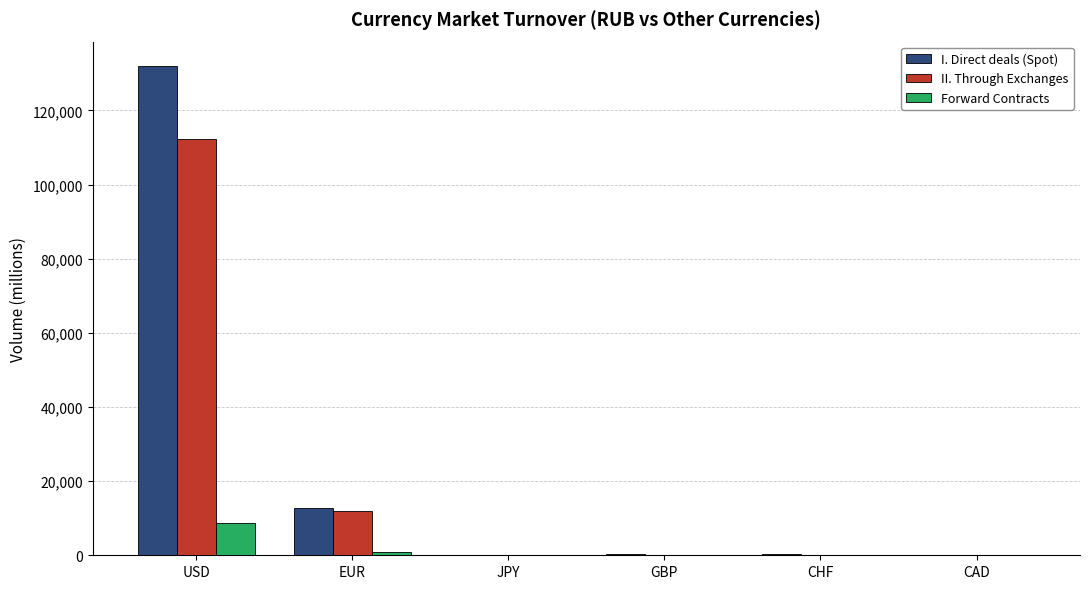

How many data points in I. Direct deals (Spot) are above 241?

3